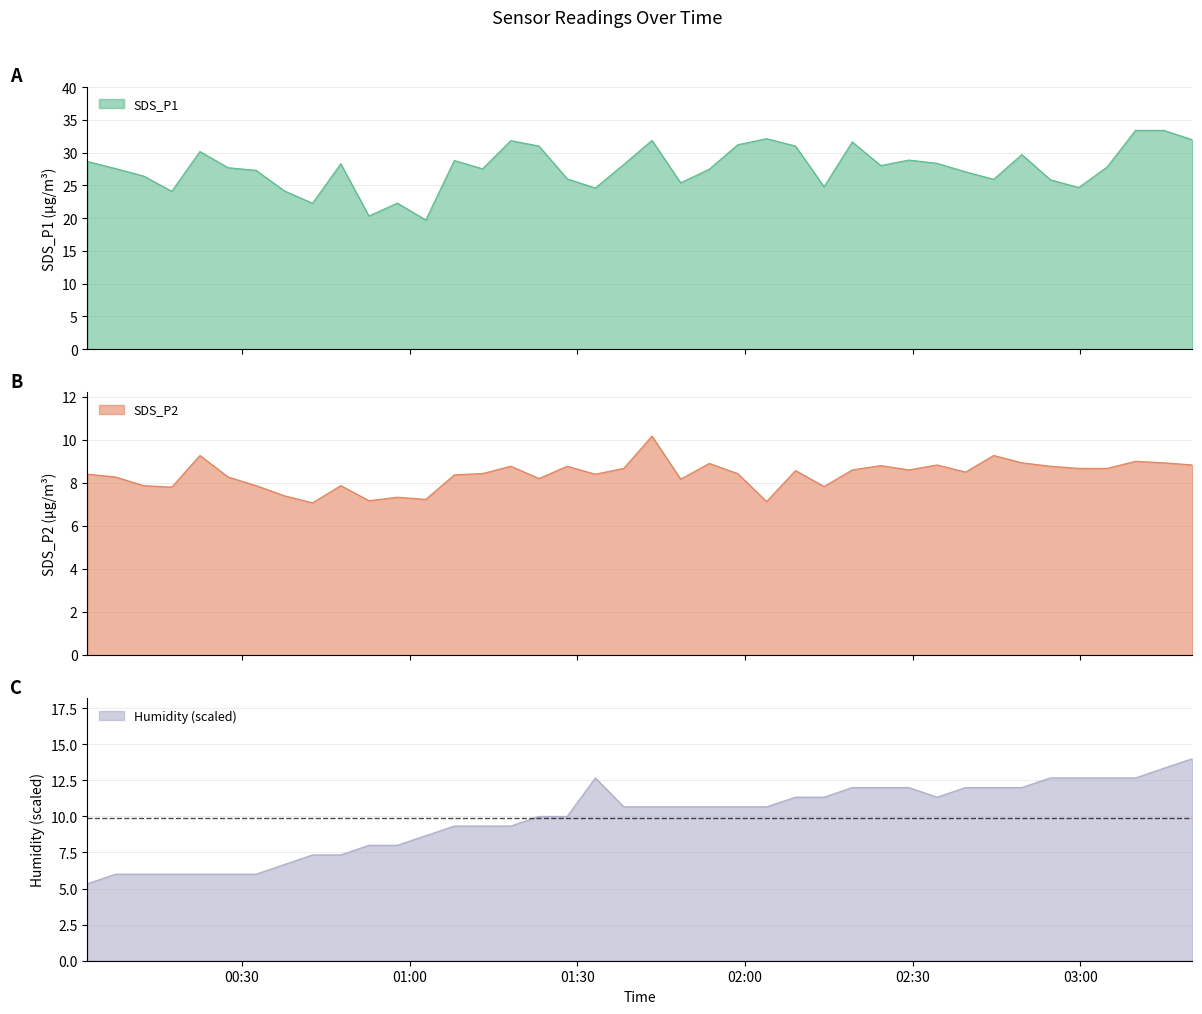

Is the value of SDS_P1 at 2021/01/06 01:33:13 greater than the value of SDS_P2 at 2021/01/06 01:58:41?

Yes